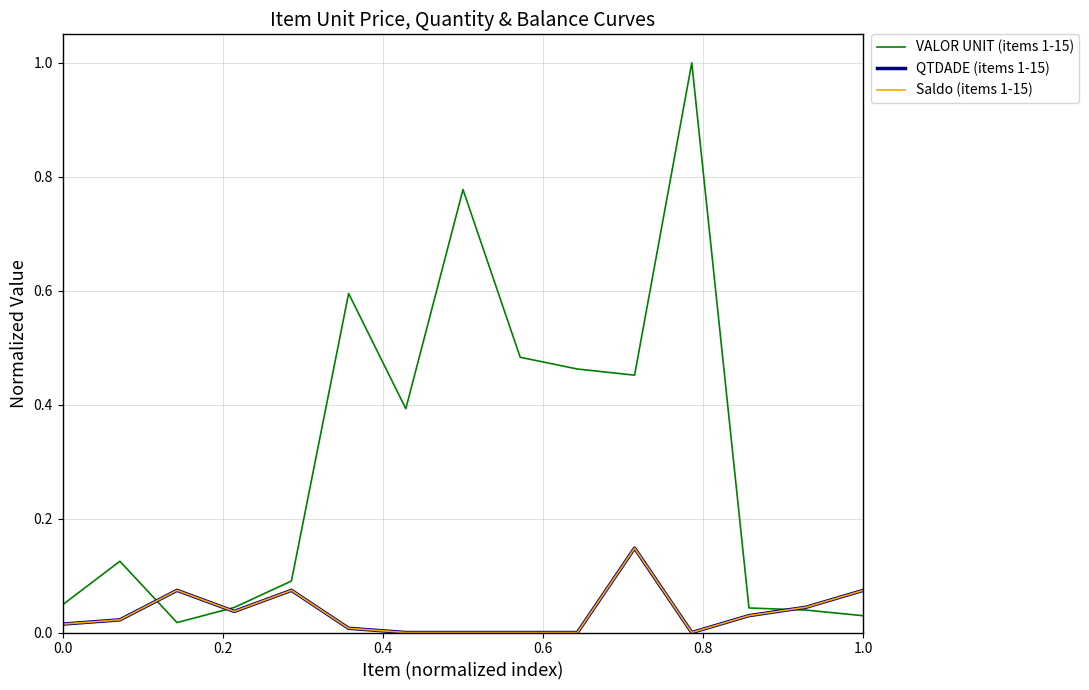

In VALOR UNIT (items 1-15), how many points are higher than both neighbors (excluding endpoints)?

4